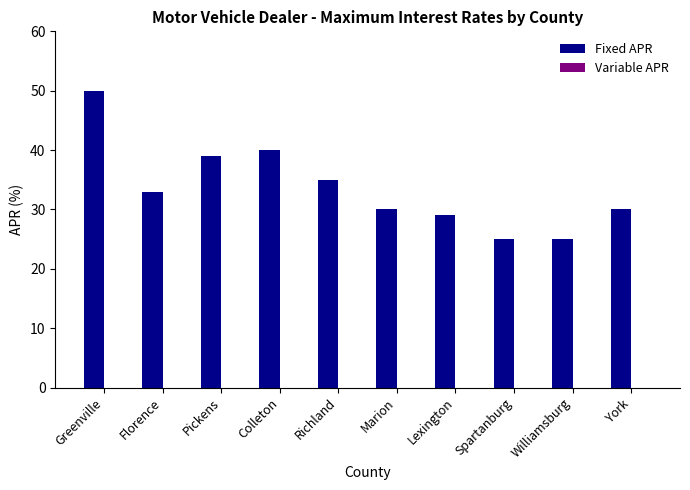

What is the label of the 8th bar from the left?

Spartanburg